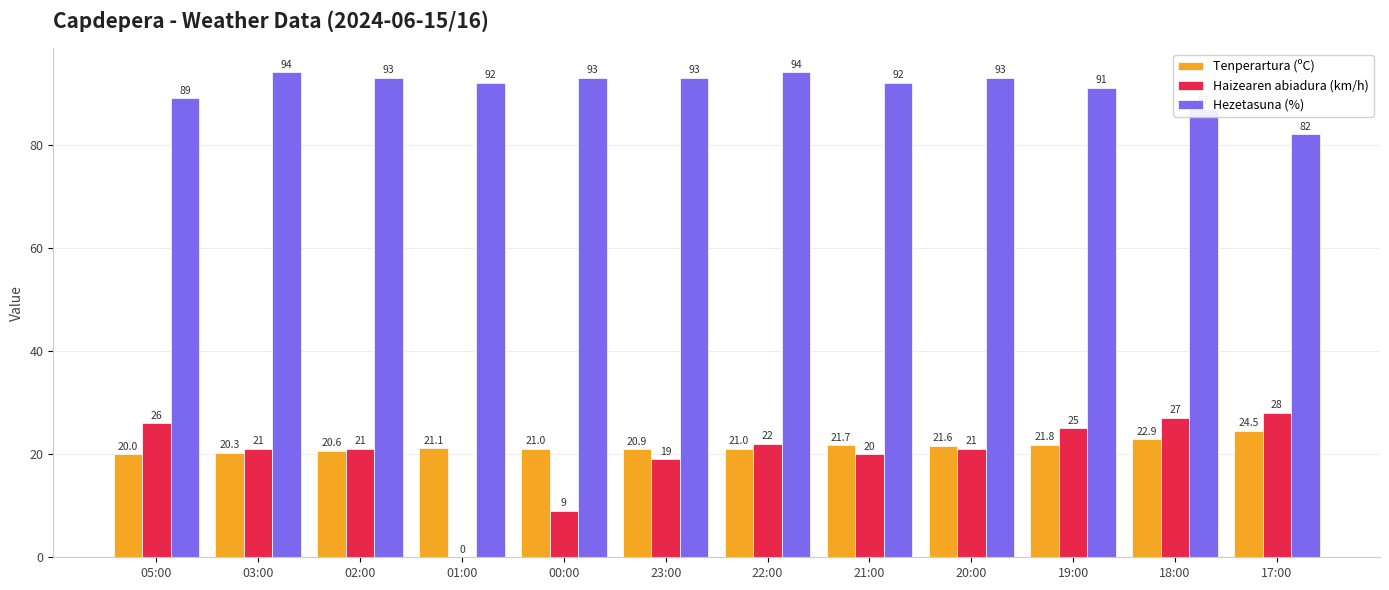

What is the sum of the Hezetasuna (%) values at 17:00 and 05:00?

171.0